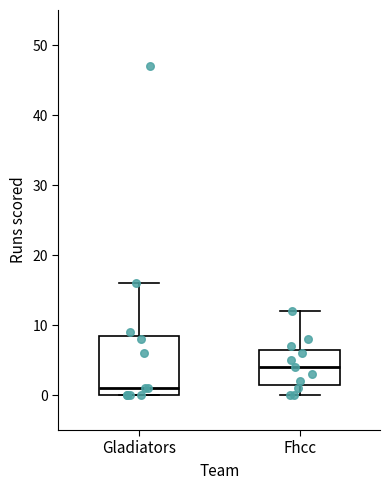

Where does the upper whisker of the box for Gladiators end on the y-axis? The values are not printed on the chart, so give them approximately, as read against the axis.

16